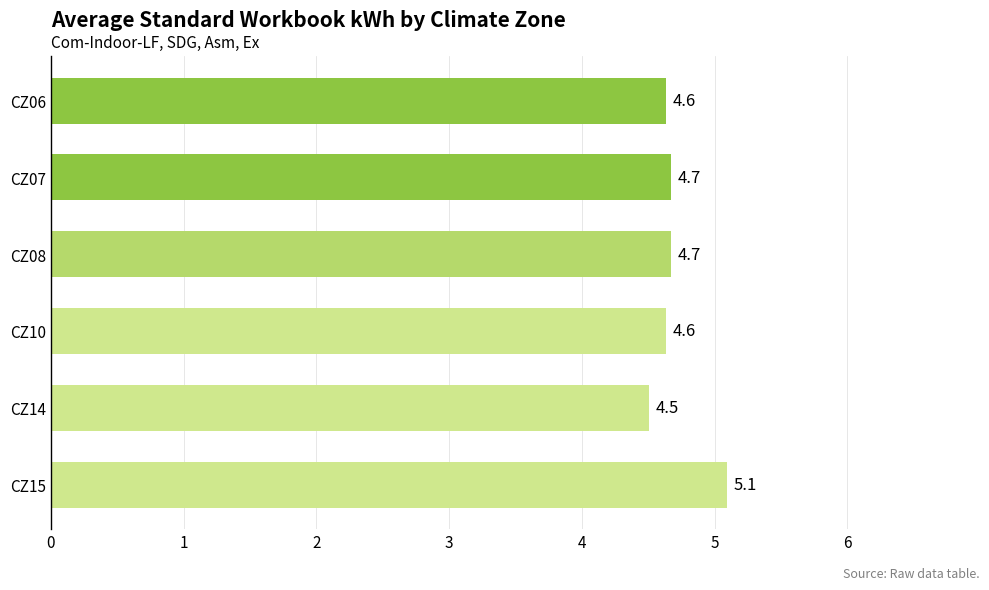

At which label is the value closest to 4?

CZ14